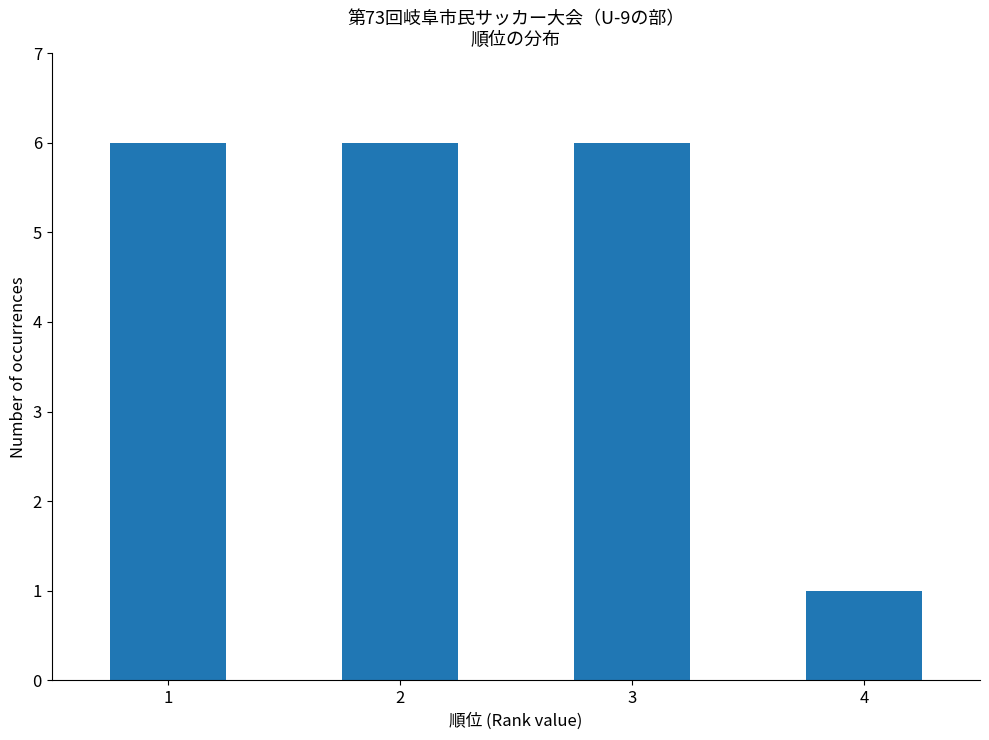

What is the value of the 4th bar from the left?

1